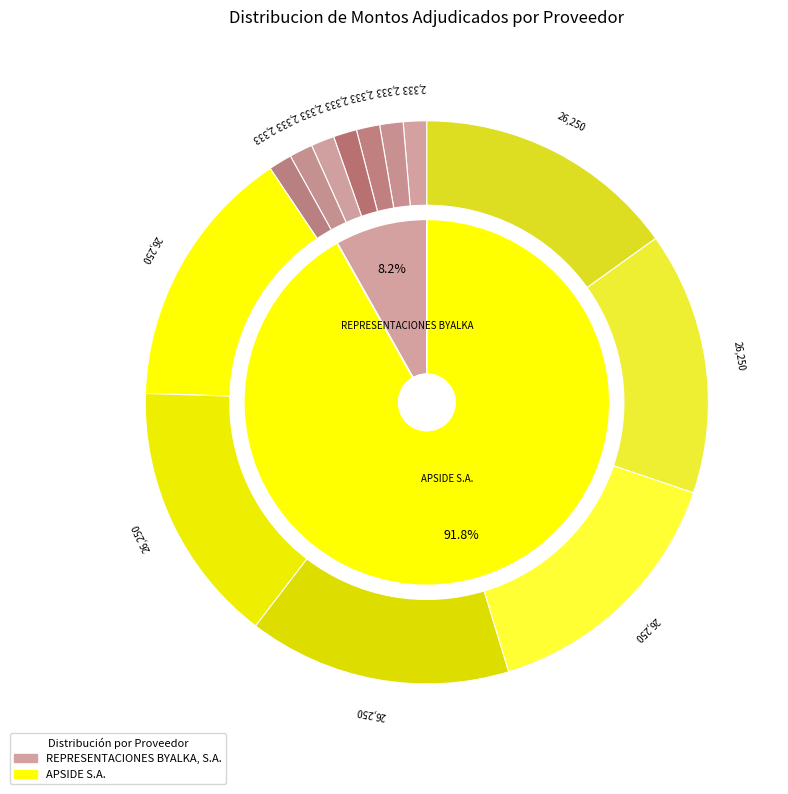

To the nearest percent, what is the difference between the APSIDE S.A. and REPRESENTACIONES BYALKA, S.A. slice percentages?

84%